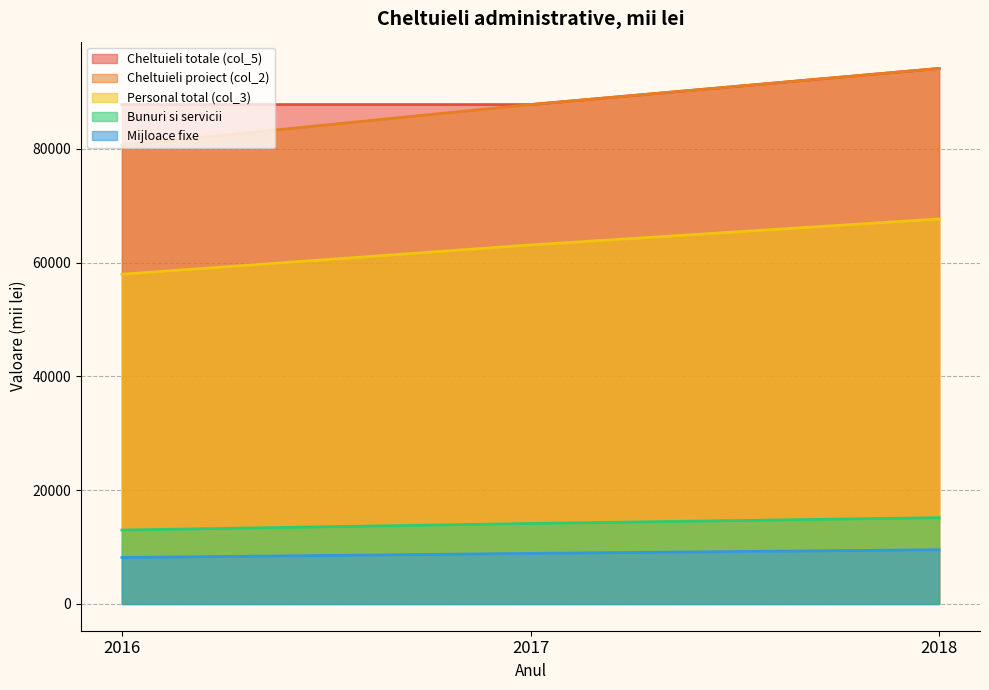

The value of Mijloace fixe at 2018 is 9528.8. True or false?

True